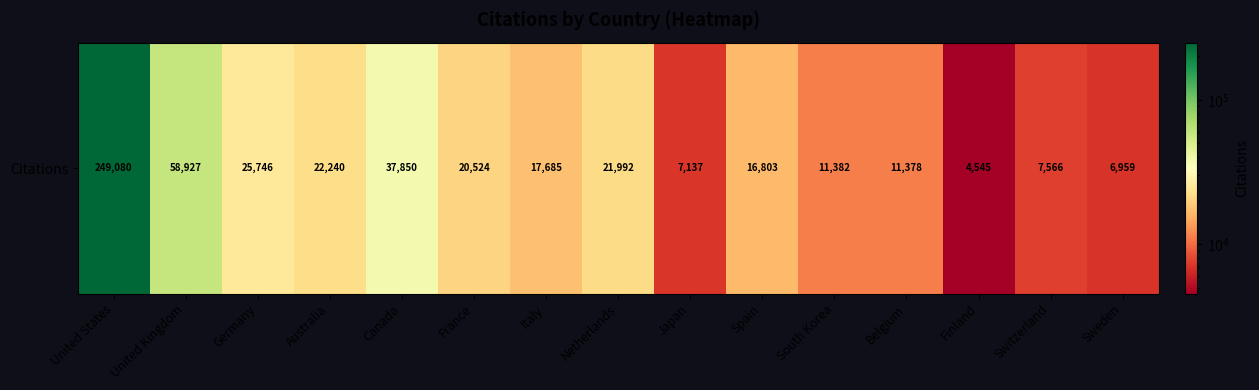

Reading left to right, list all the values displayed in this chart.

United States=249080	United Kingdom=58927	Germany=25746	Australia=22240	Canada=37850	France=20524	Italy=17685	Netherlands=21992	Japan=7137	Spain=16803	South Korea=11382	Belgium=11378	Finland=4545	Switzerland=7566	Sweden=6959